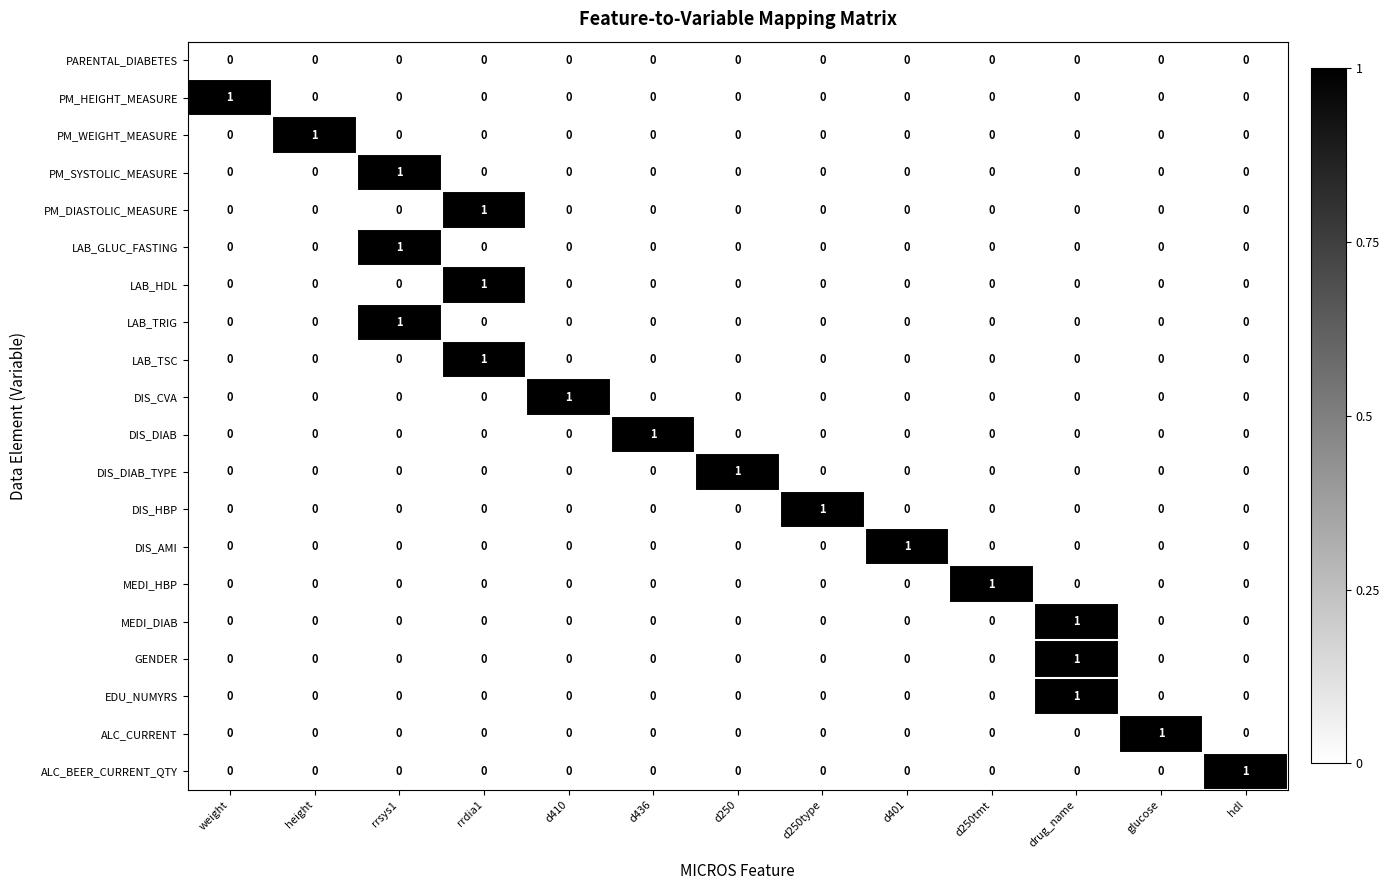

How many values in the PM_SYSTOLIC_MEASURE series exceed 0?

1